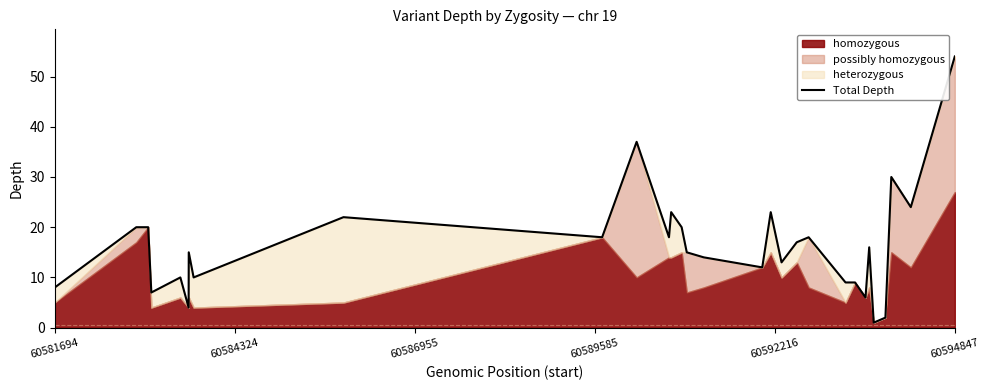

What is the value of the 1st point from the left?

8